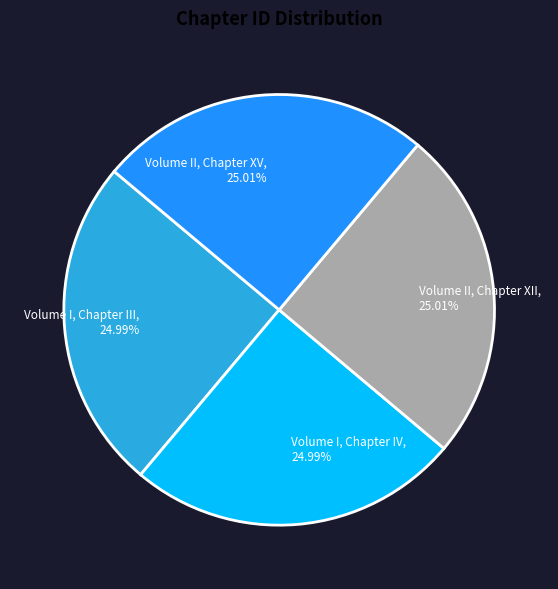

What percentage is NOT represented by Volume II, Chapter XII?

75.0%